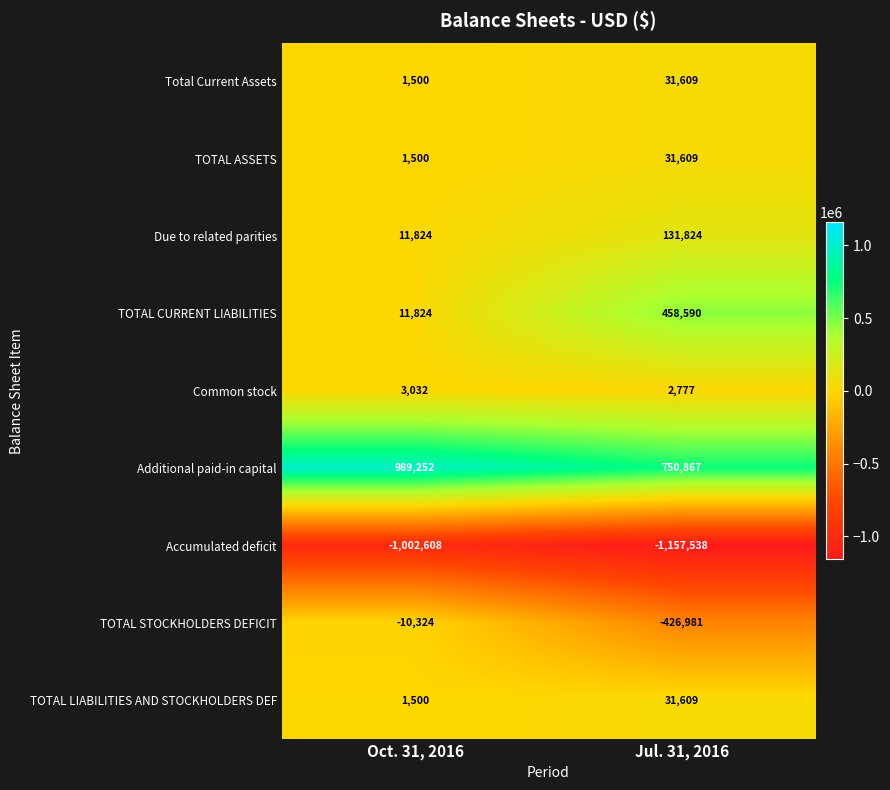

Is it true that Accumulated deficit equals -1425814 at Oct. 31, 2016?

False